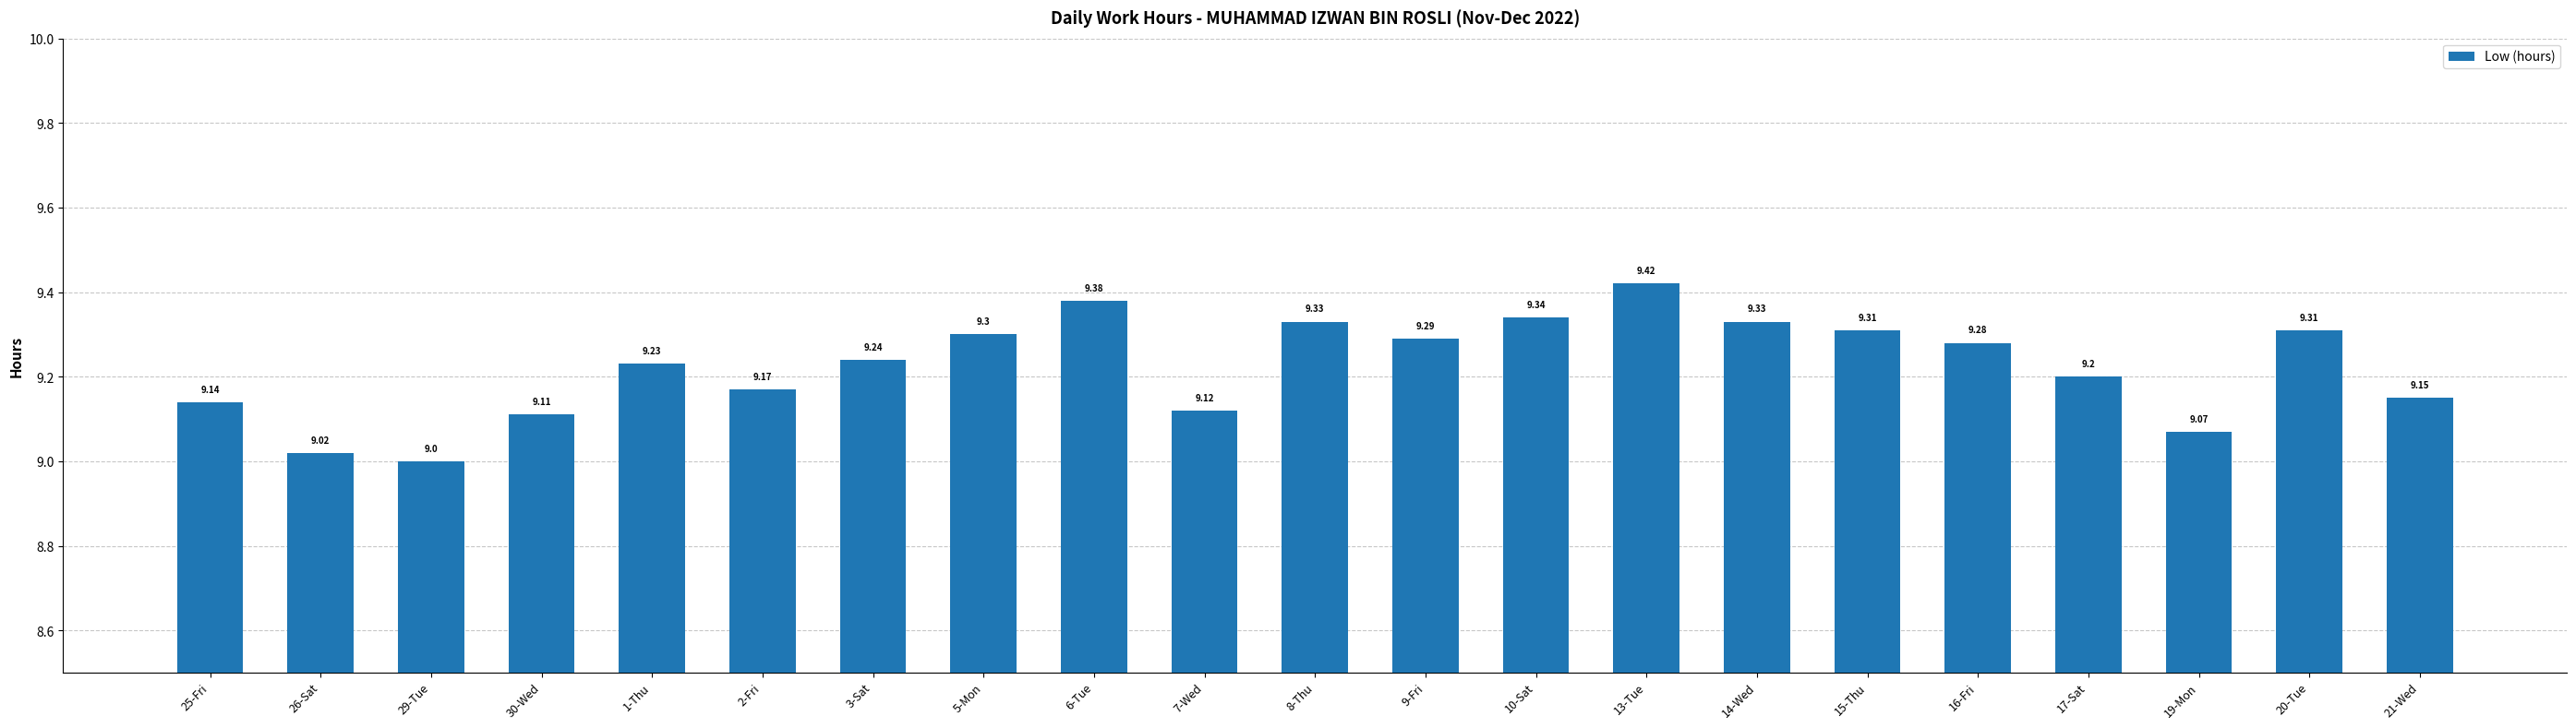

What is the change in value from 30-Wed to 13-Tue?

+0.3